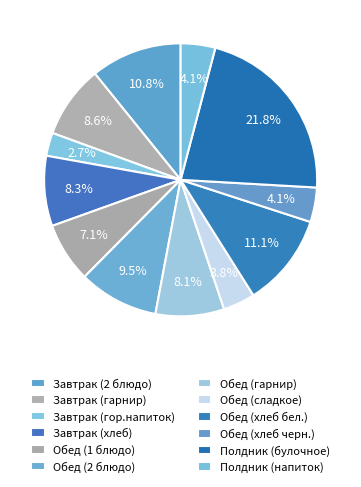

How many segments does this pie chart have?

12